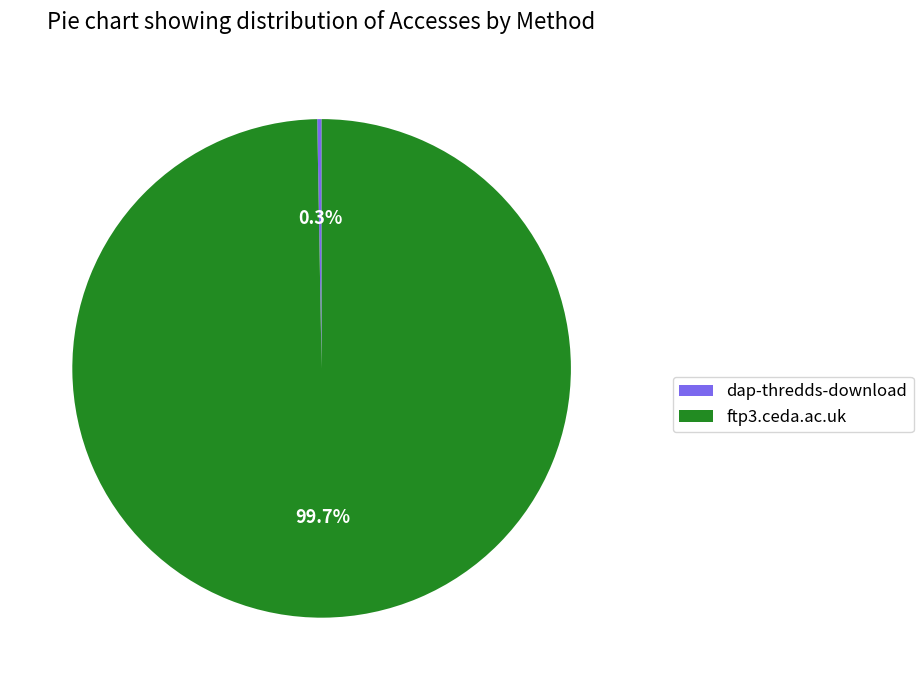

Which category has the smallest portion of the pie?

dap-thredds-download